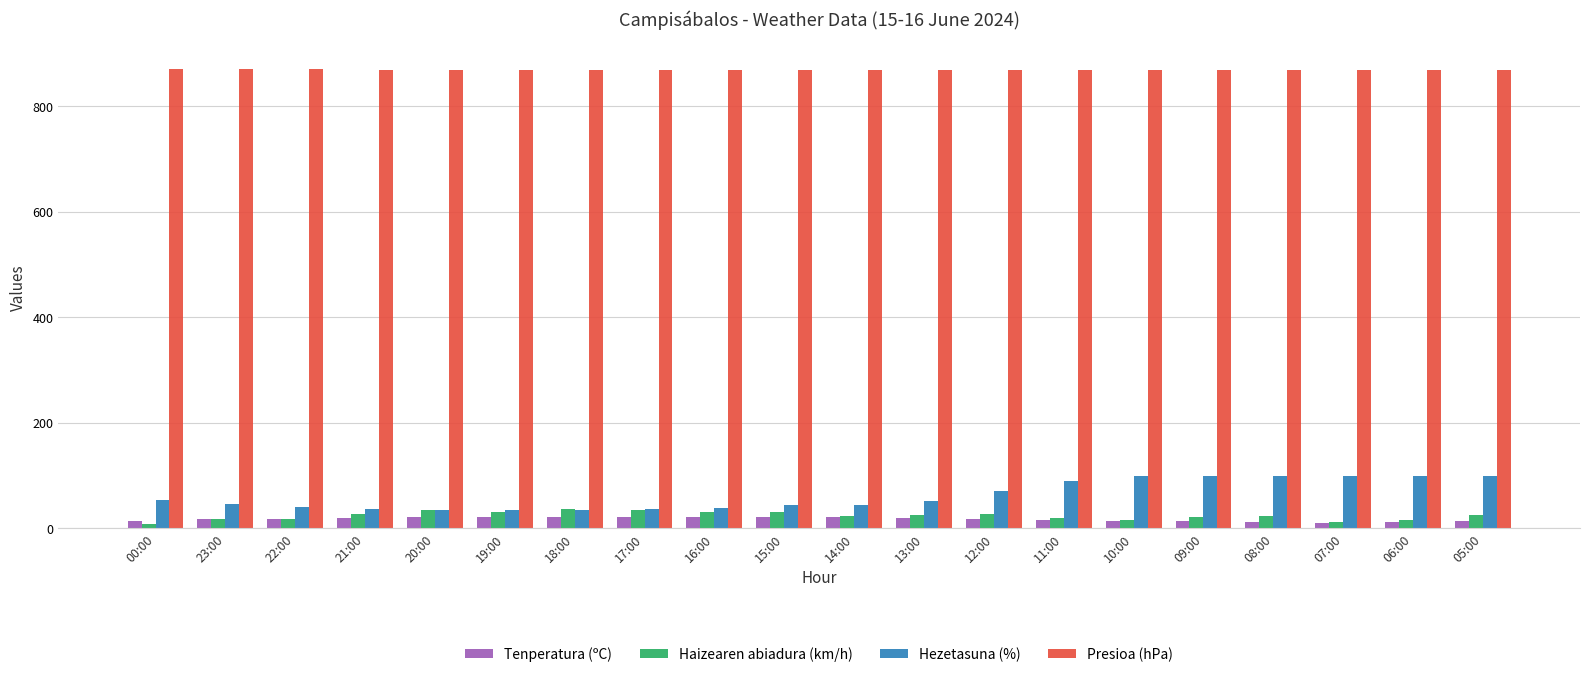

Which series has the largest range (max minus min)?

Hezetasuna (%)